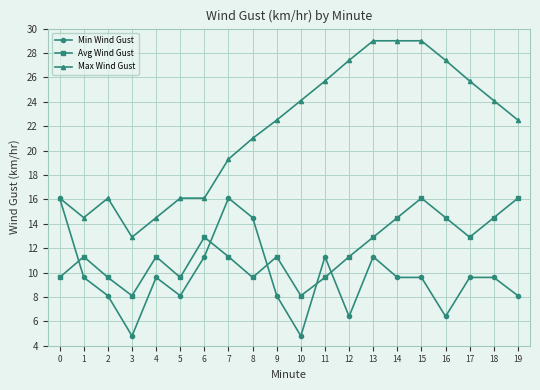

The Min Wind Gust series shows 8.1 at 2. True or false?

True